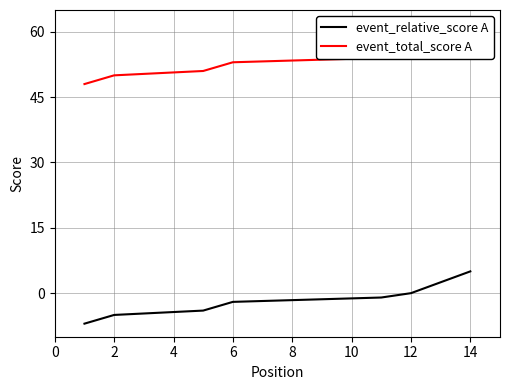

What is the difference between the highest and lowest values at 12?

55